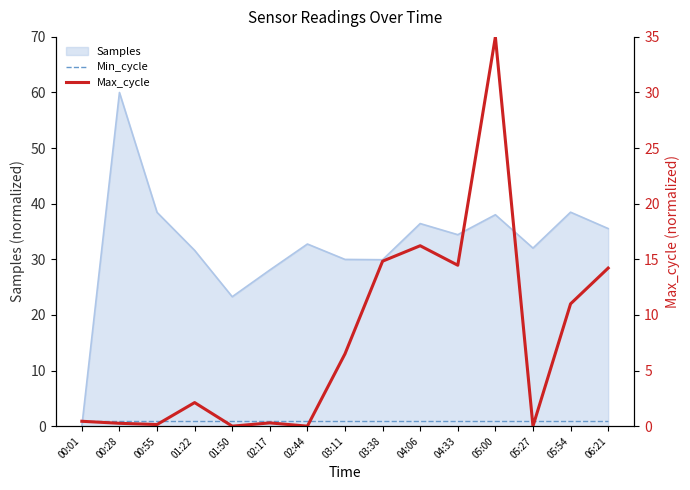

What is the sum of the Min_cycle values at 03:38 and 05:00?

2.0